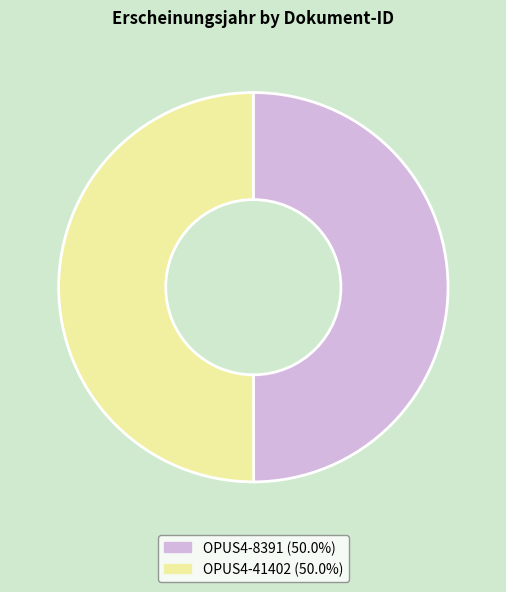

Combined, do OPUS4-8391 and OPUS4-41402 account for over 50%?

Yes